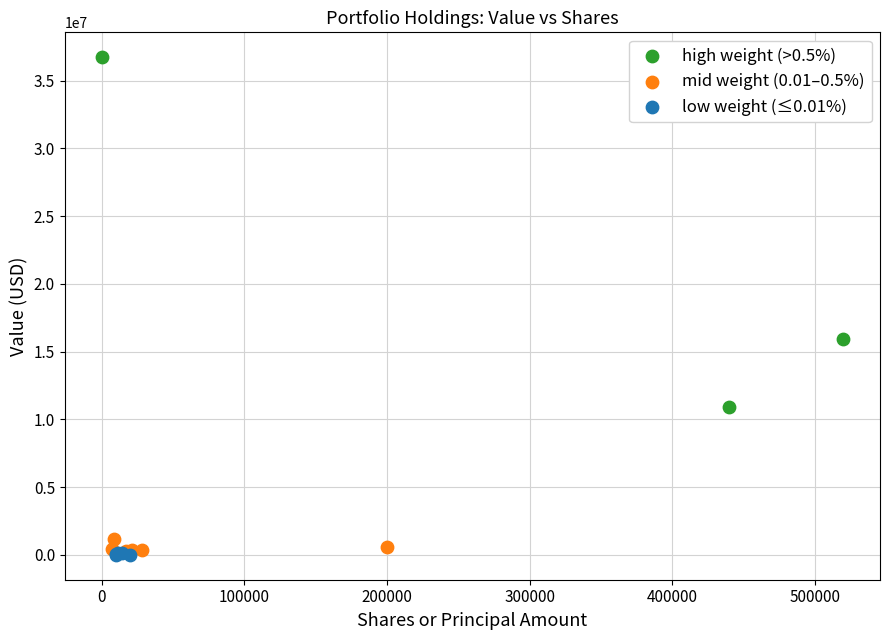

Which series contains the highest Y value?

high weight (>0.5%)